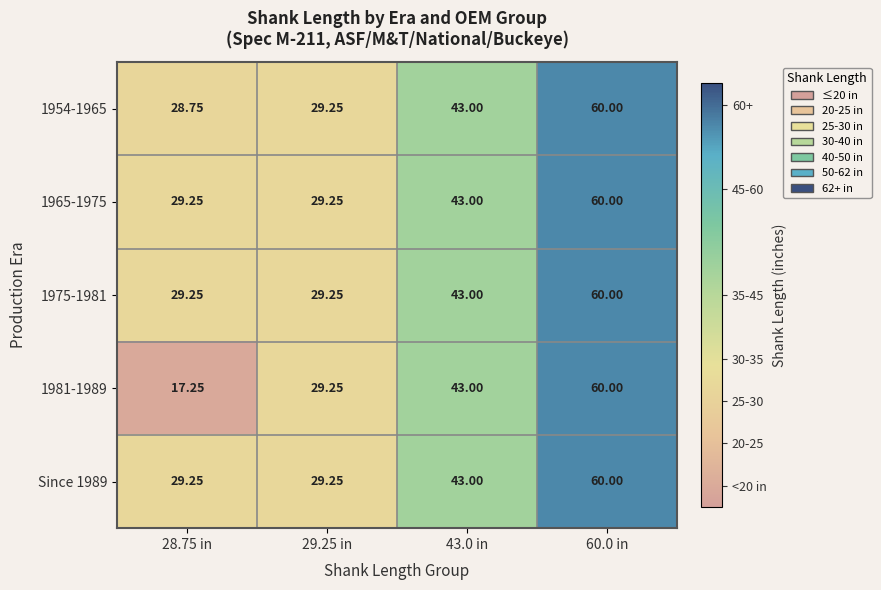

Is the value of 1965-1975 at 60.0 in greater than the value of Since 1989 at 29.25 in?

Yes